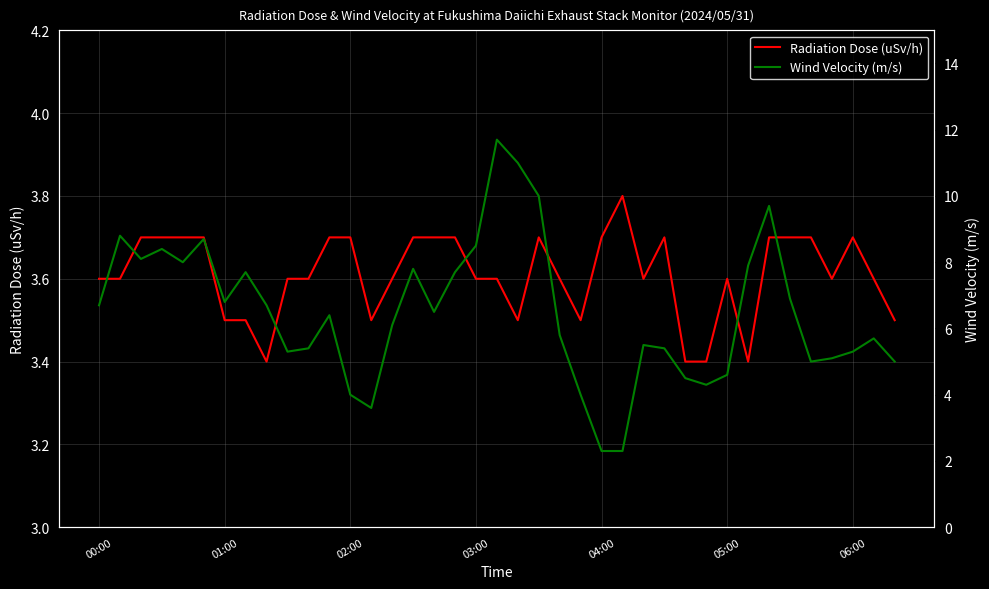

What is the average value of the Radiation Dose (uSv/h) series?

3.6